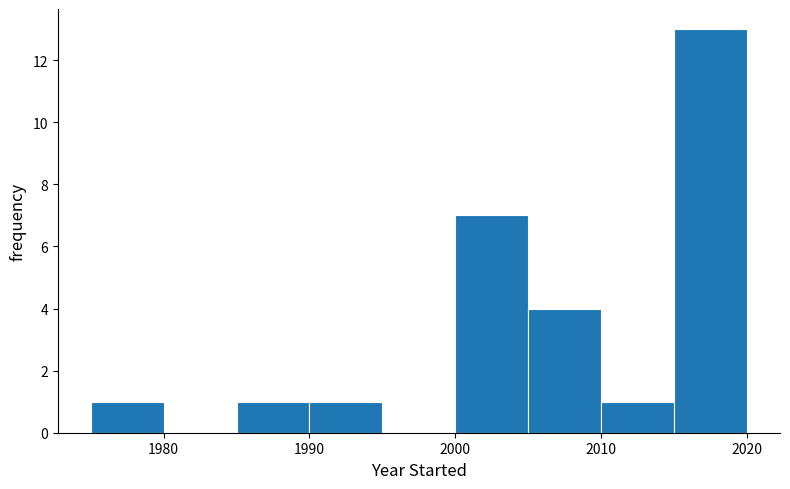

Which range on the x-axis has the tallest bar?

2015 to 2020